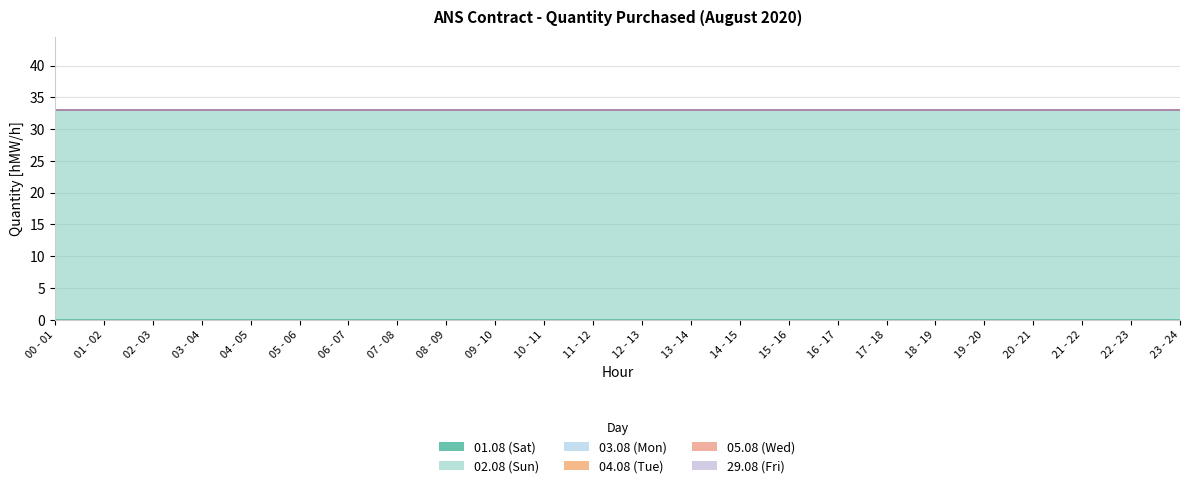

Reading left to right, what are all the values shown in this chart?

01.08 (Sat): 0	0	0	0	0	0	0	0	0	0	0	0	0	0	0	0	0	0	0	0	0	0	0	0
02.08 (Sun): 33	33	33	33	33	33	33	33	33	33	33	33	33	33	33	33	33	33	33	33	33	33	33	33
03.08 (Mon): 0	0	0	0	0	0	0	0	0	0	0	0	0	0	0	0	0	0	0	0	0	0	0	0
04.08 (Tue): 0	0	0	0	0	0	0	0	0	0	0	0	0	0	0	0	0	0	0	0	0	0	0	0
05.08 (Wed): 0	0	0	0	0	0	0	0	0	0	0	0	0	0	0	0	0	0	0	0	0	0	0	0
29.08 (Fri): 0	0	0	0	0	0	0	0	0	0	0	0	0	0	0	0	0	0	0	0	0	0	0	0